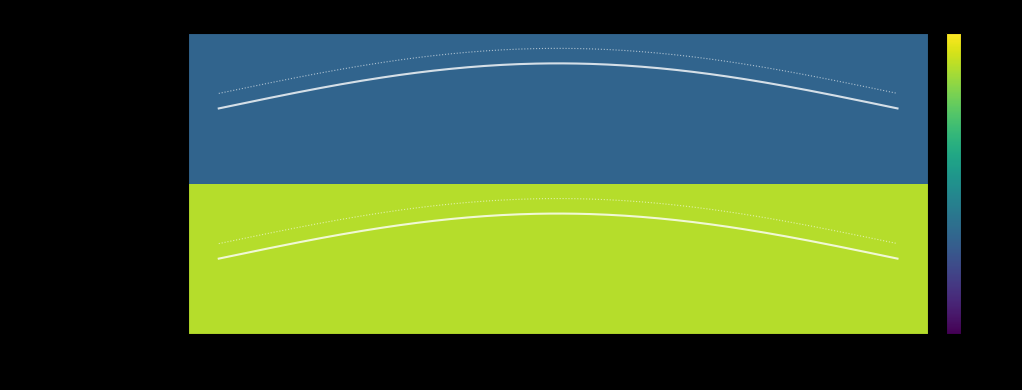

Which series changed the most between Jan and Sep?

Nanotechnology, Science and Applications